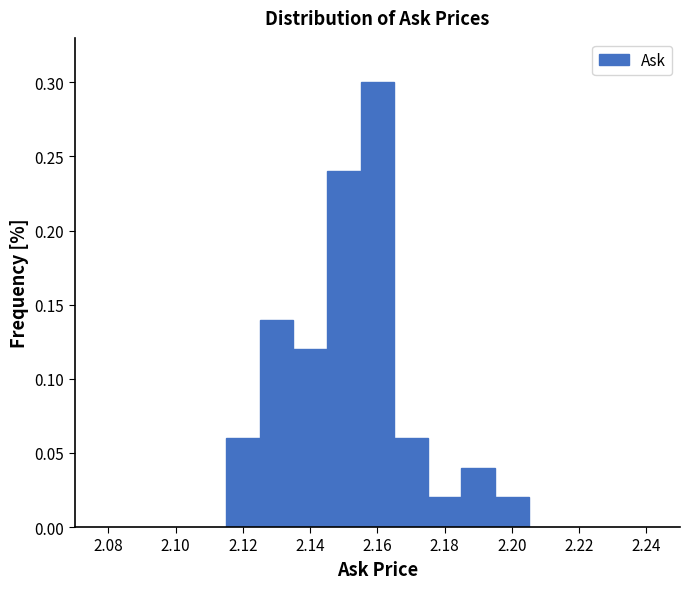

Reading left to right, list every bar in this chart as the range it spans on the x-axis followed by its height. Neither the bar edges nor the heights are printed on the chart, so give them approximately, as read against the axes.

2.115 to 2.125: 0.06
2.125 to 2.135: 0.14
2.135 to 2.145: 0.12
2.145 to 2.155: 0.24
2.155 to 2.165: 0.30
2.165 to 2.175: 0.06
2.175 to 2.185: 0.02
2.185 to 2.195: 0.04
2.195 to 2.205: 0.02